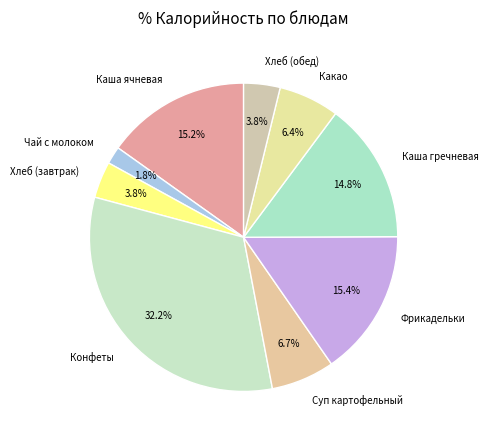

To the nearest percent, what is the average slice percentage?

11%